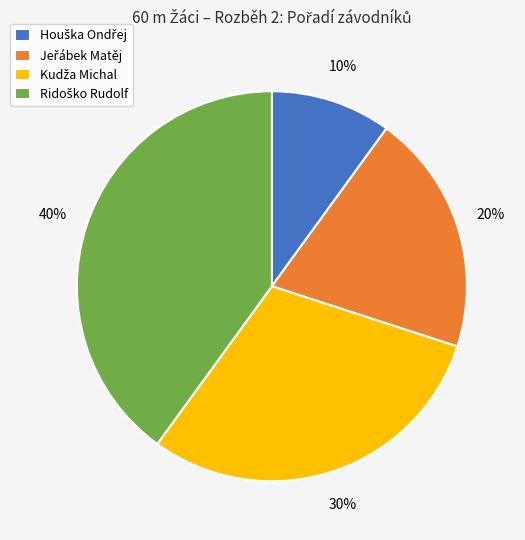

Is there a majority slice in this chart?

No